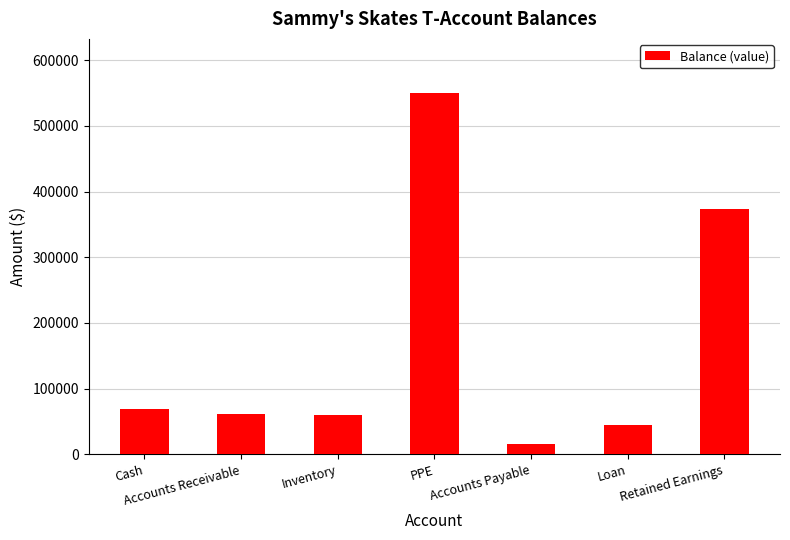

What is the minimum value shown in the chart?

15000